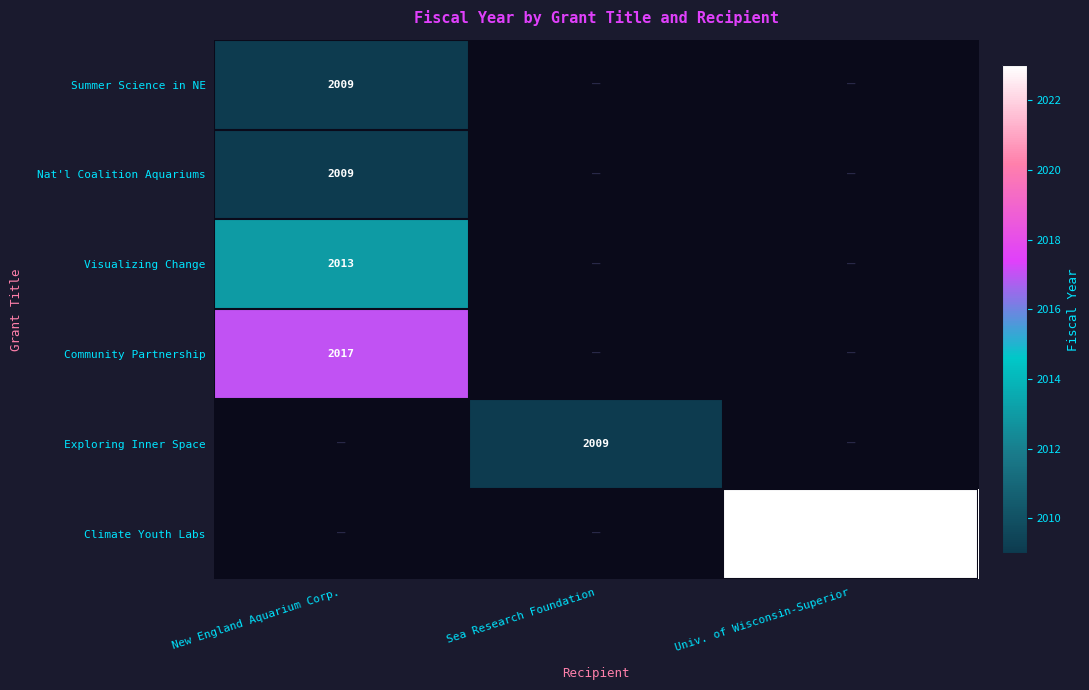

The value of Nat'l Coalition Aquariums at New England Aquarium Corp. is 3393. True or false?

False